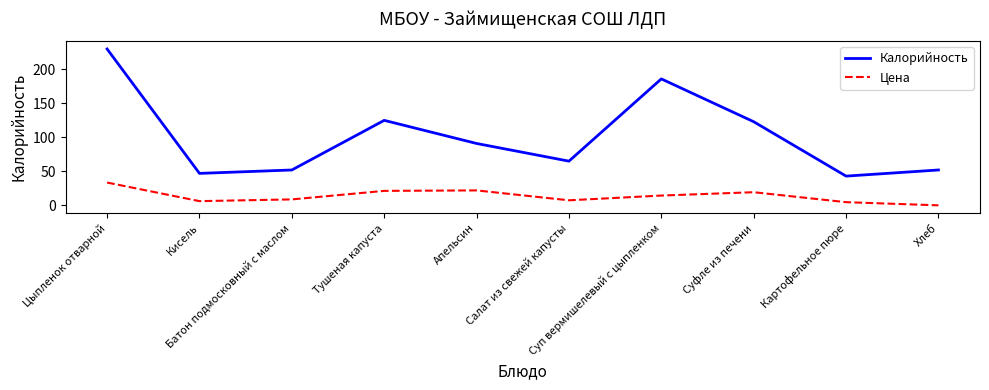

Is the value of Цена at Кисель greater than the value of Калорийность at Кисель?

No